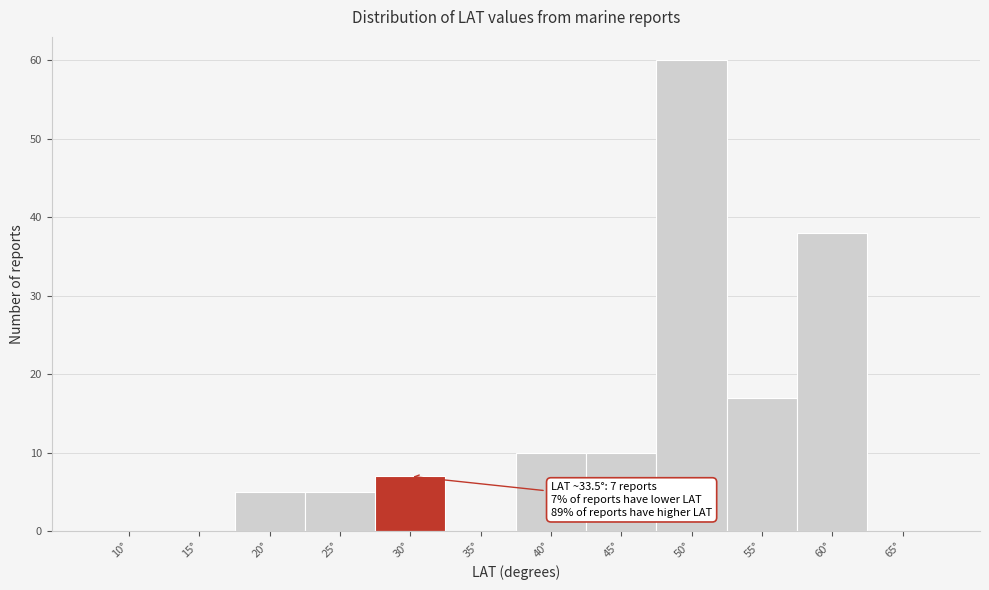

Reading left to right, extract all data points from this chart.

10°=0	15°=0	20°=5	25°=5	30°=7	35°=0	40°=10	45°=10	50°=60	55°=17	60°=38	65°=0